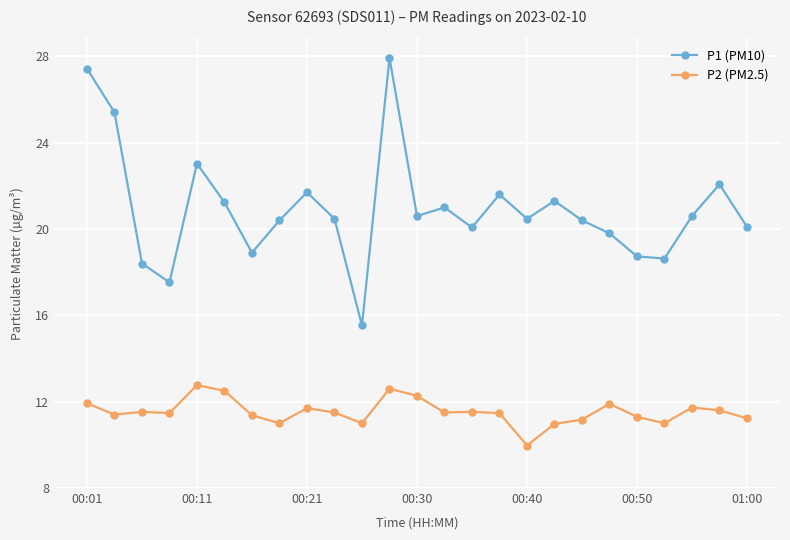

Which series has the largest range (max minus min)?

P1 (PM10)